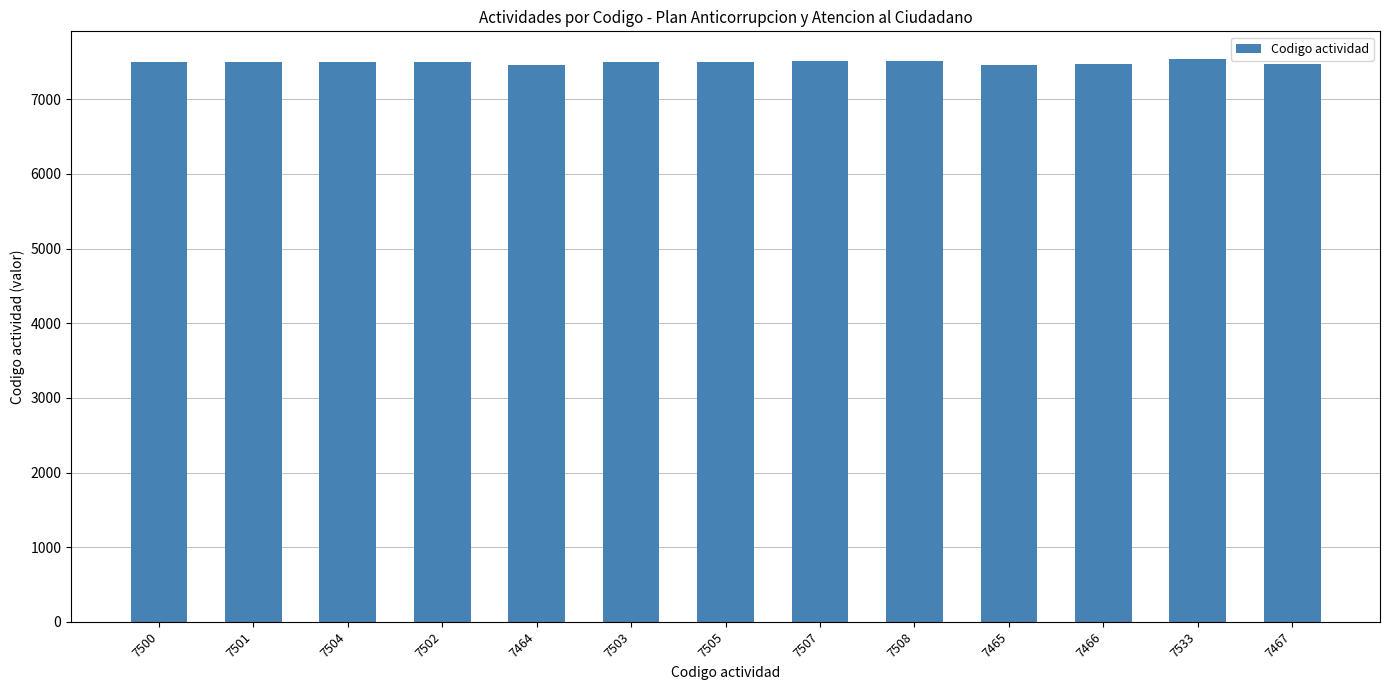

What is the sum of all values?

97425